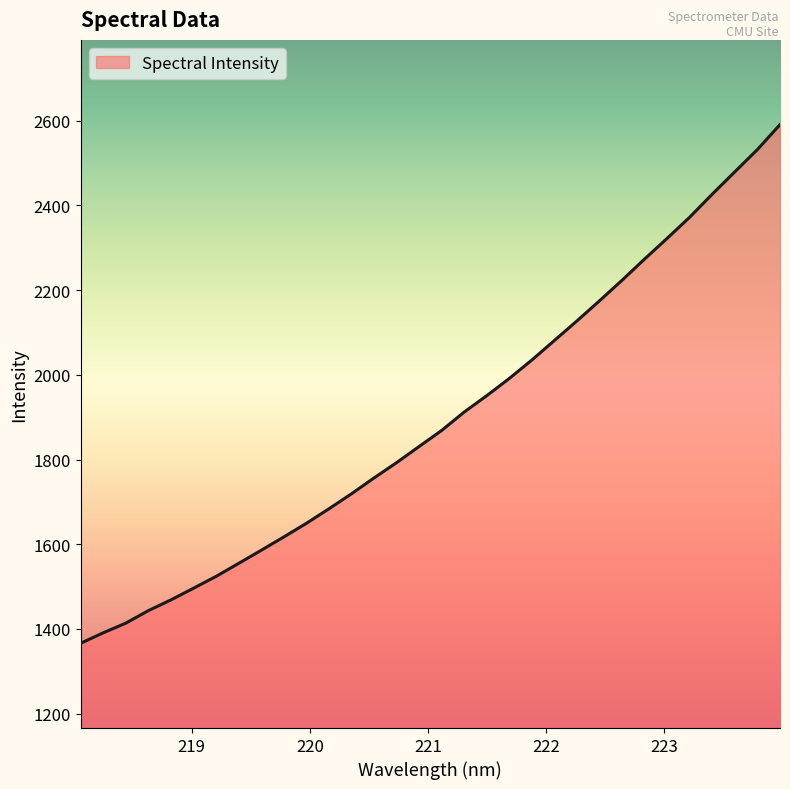

What is the greatest value displayed?

2590.4